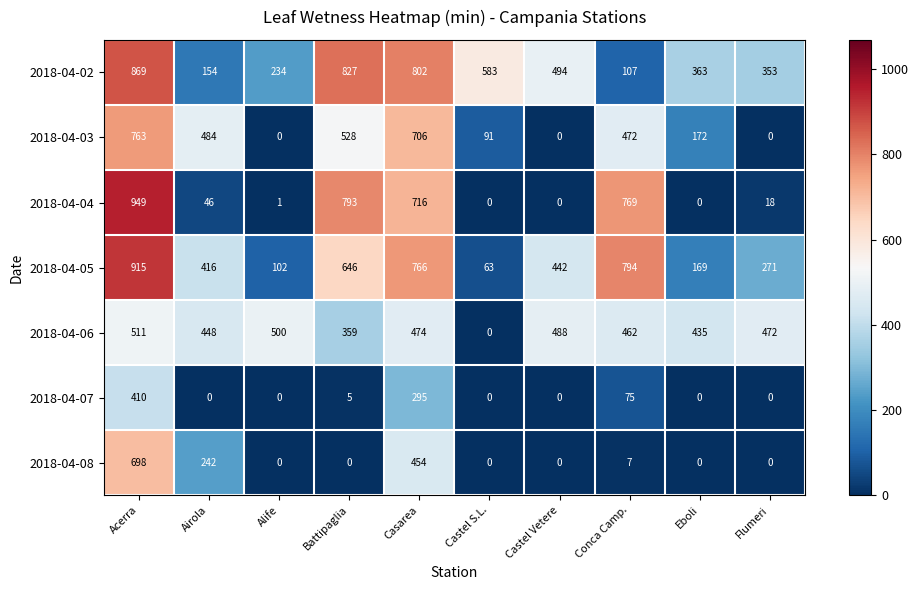

What is the average value of the 2018-04-02 series?

479